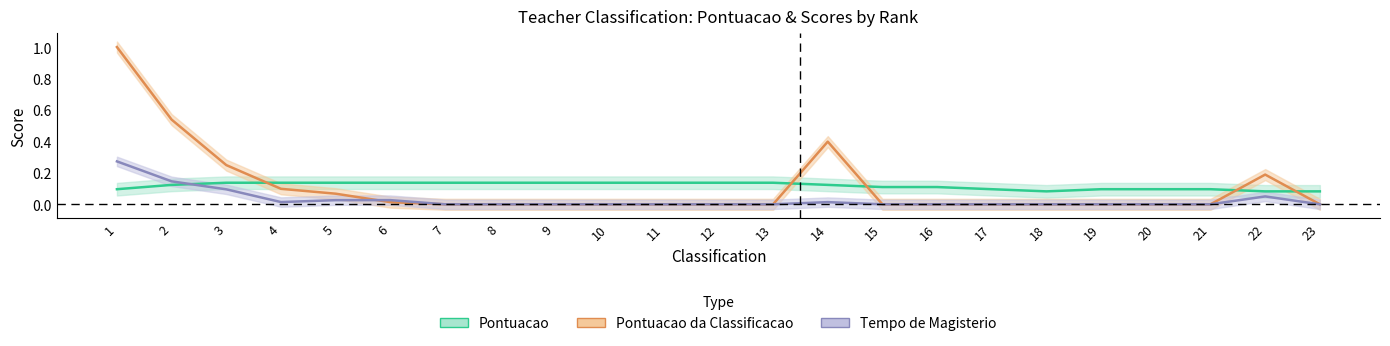

At how many categories does at least one series exceed 0?

23